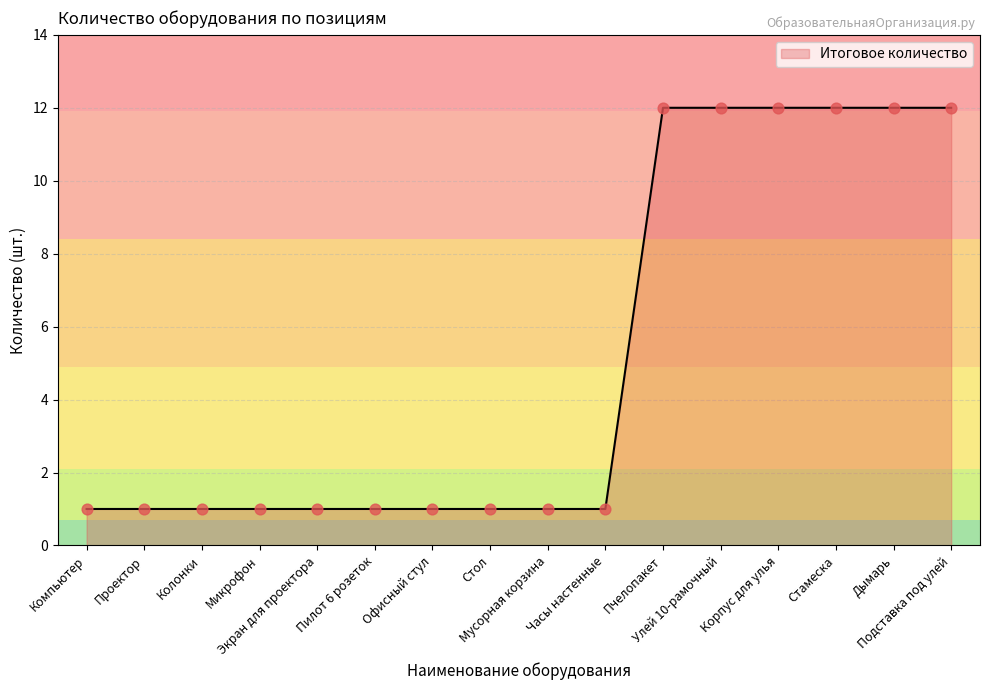

What is the change in value from Офисный стул to Улей 10-рамочный?

+11